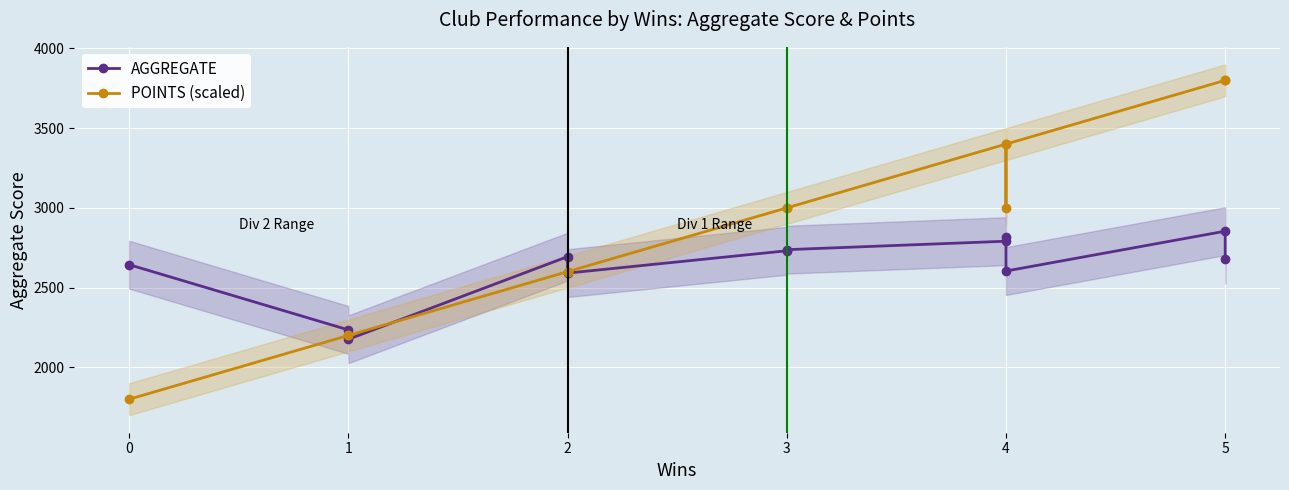

Is this an area chart (filled region under the line)?

No